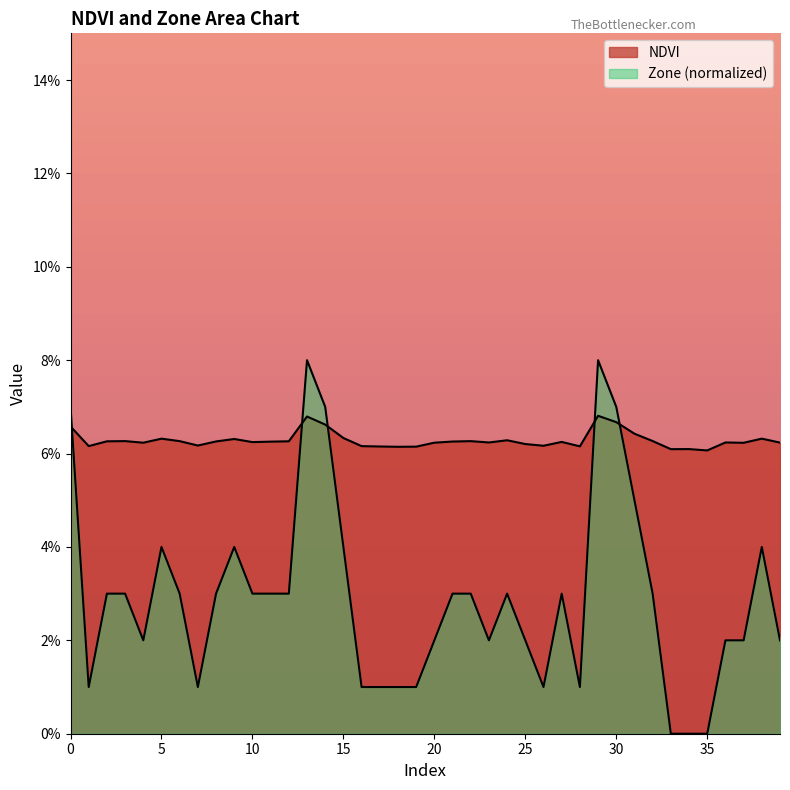

What is the total value across all series at 23?

0.1